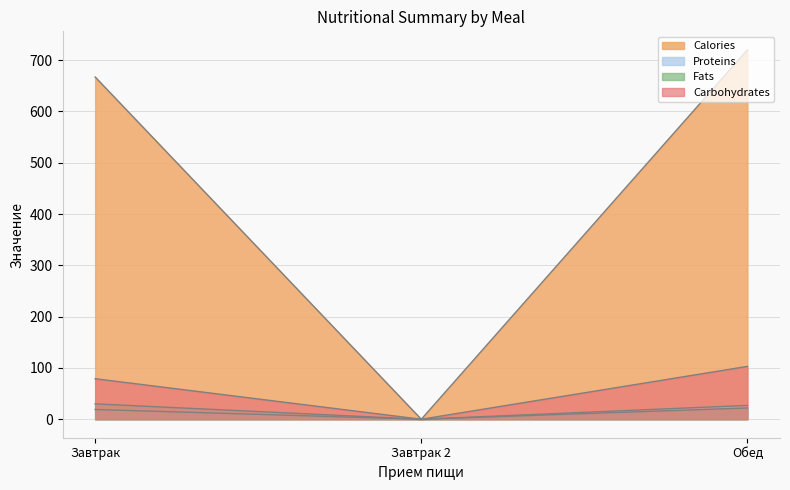

What is the value of the Fats point at the 3rd from the left?

22